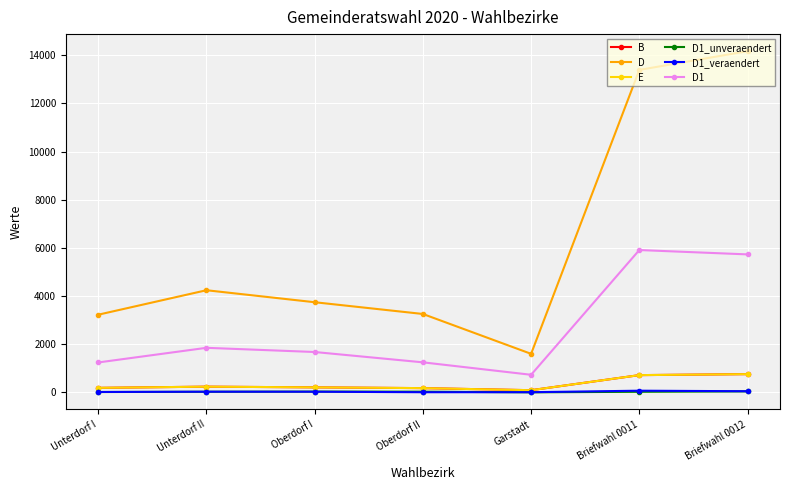

At which category is the sum across all series the highest?

Briefwahl 0012